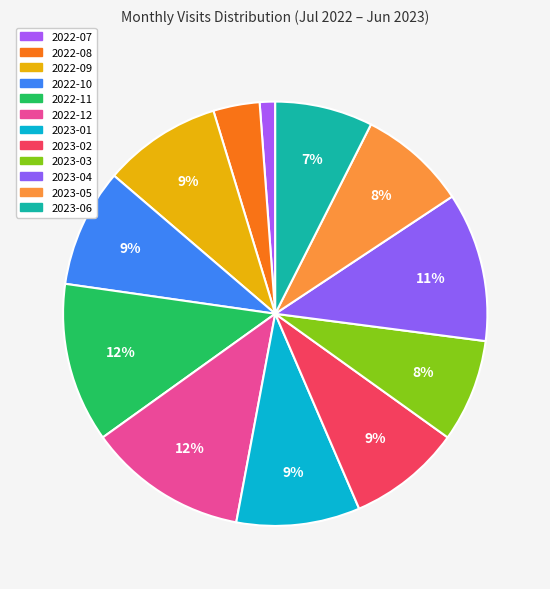

To the nearest percent, what percentage of the pie is 2023-03?

8%